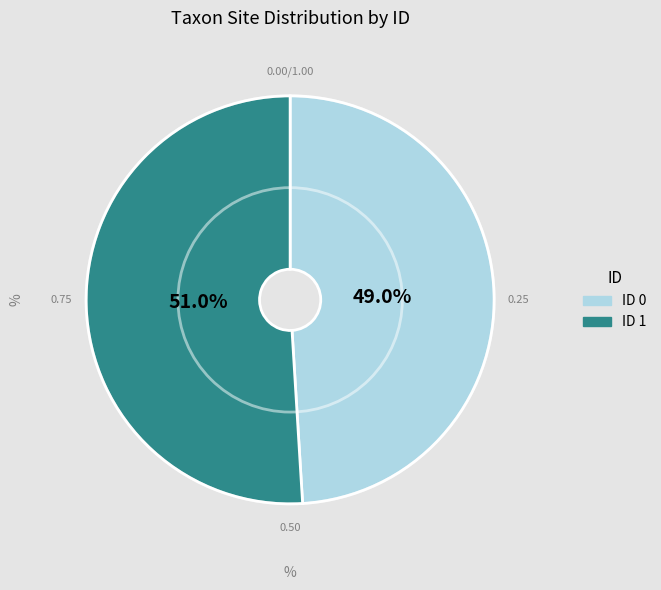

Is there a majority slice in this chart?

Yes